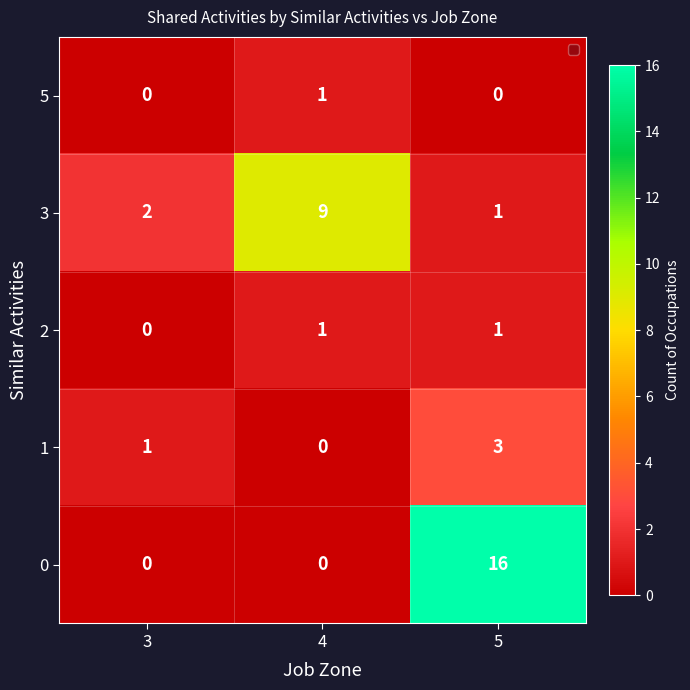

The 0 series shows 16 at 5. True or false?

True